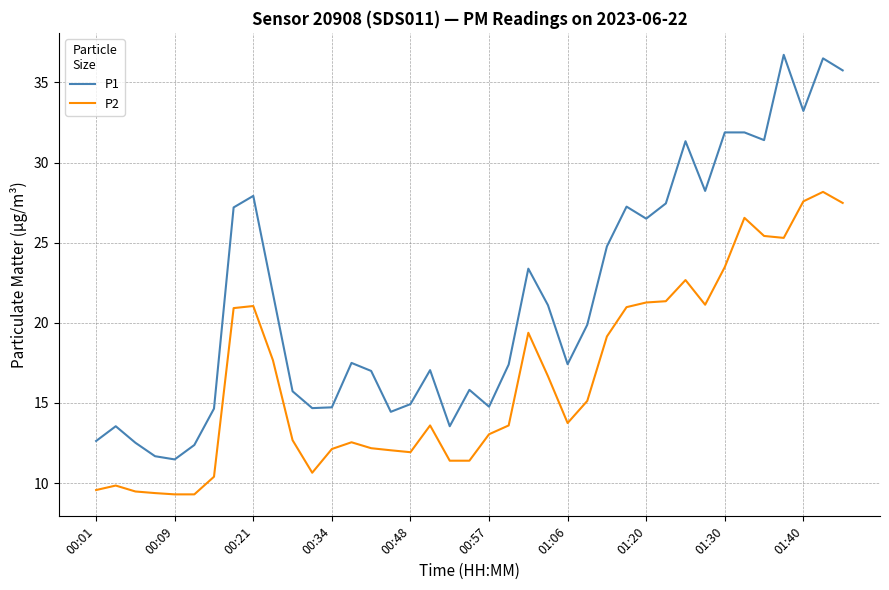

Which series has the largest total across all categories?

P1